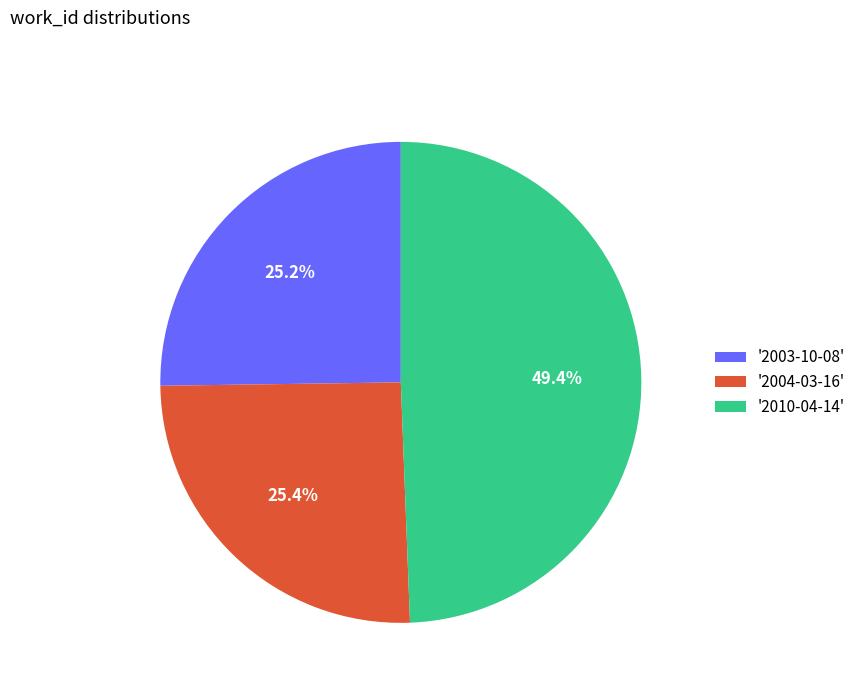

How much of the chart is everything except '2003-10-08'?

74.8%